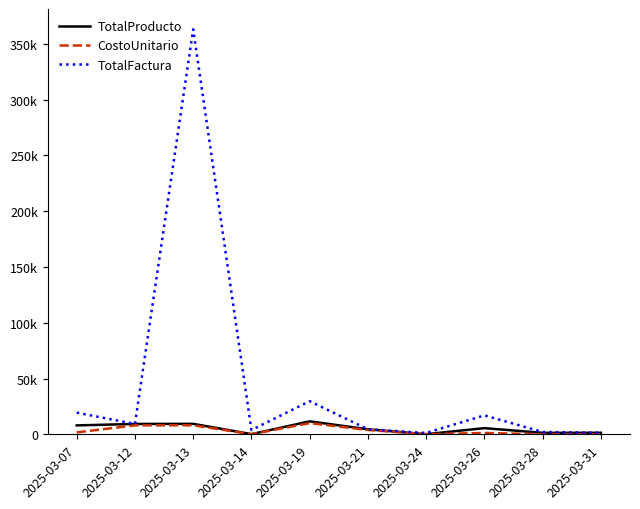

Does the chart have visible grid lines?

No